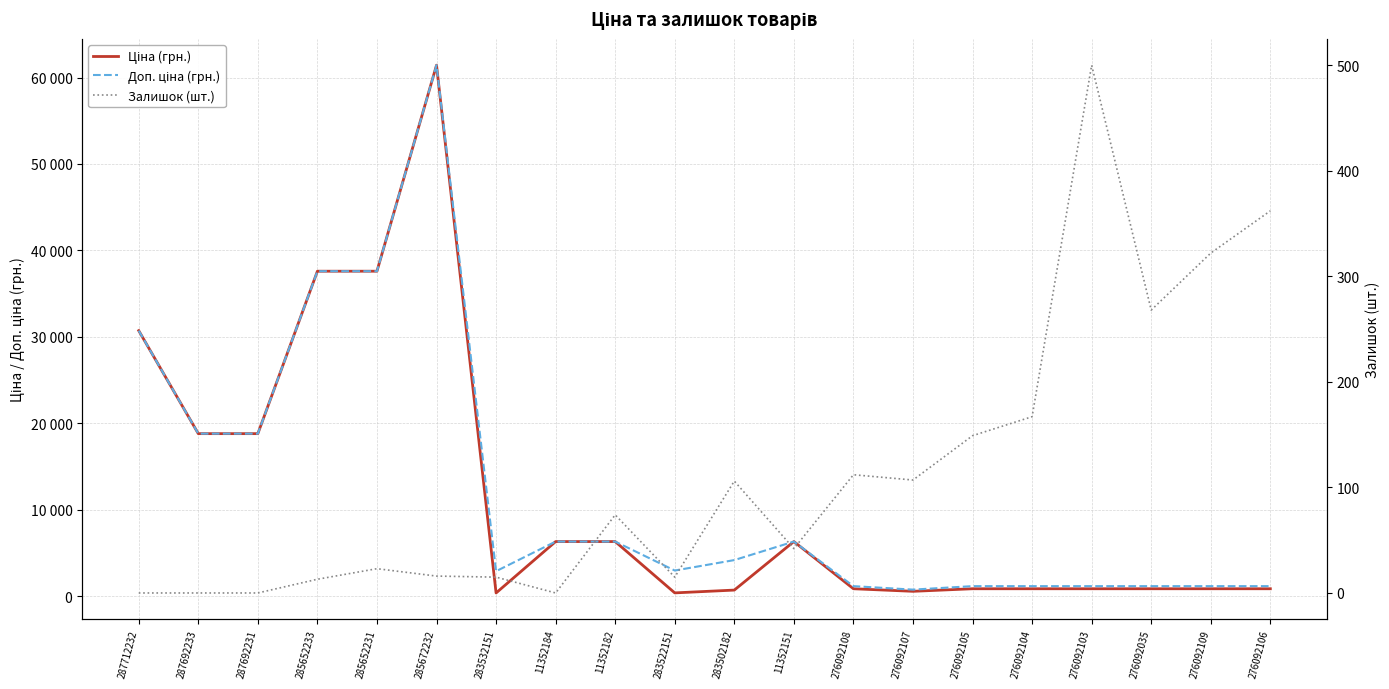

At 11352151, list the series in order from largest to smallest.

Ціна (грн.), Доп. ціна (грн.), Залишок (шт.)